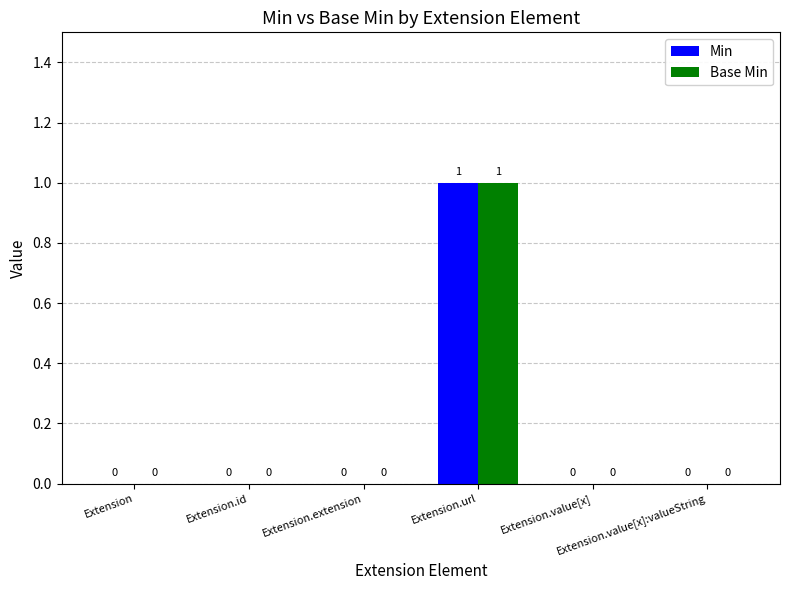

At which category does the chart reach its peak across all series?

Extension.url